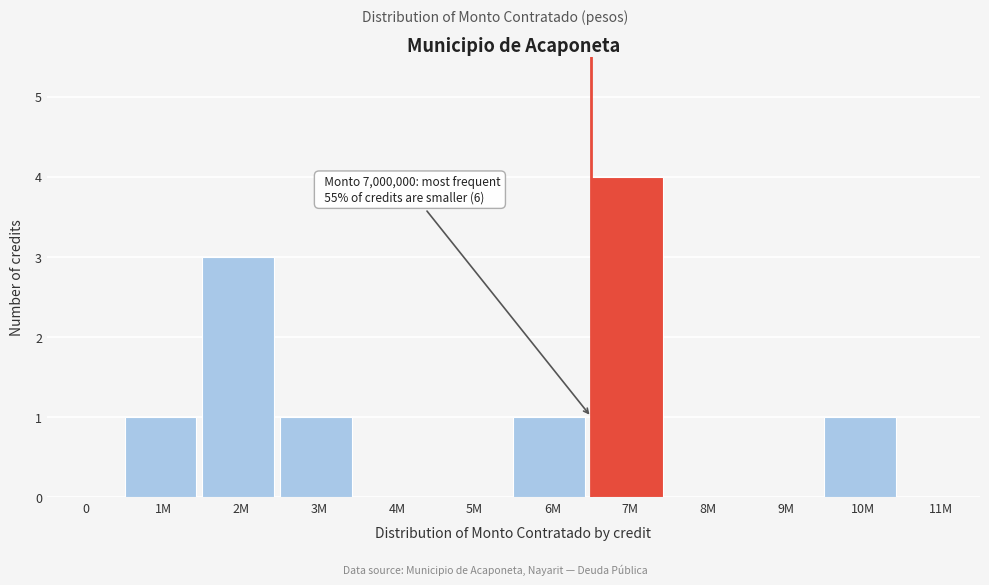

Reading right to left, list all the values displayed in this chart.

11M=0	10M=1	9M=0	8M=0	7M=4	6M=1	5M=0	4M=0	3M=1	2M=3	1M=1	0=0